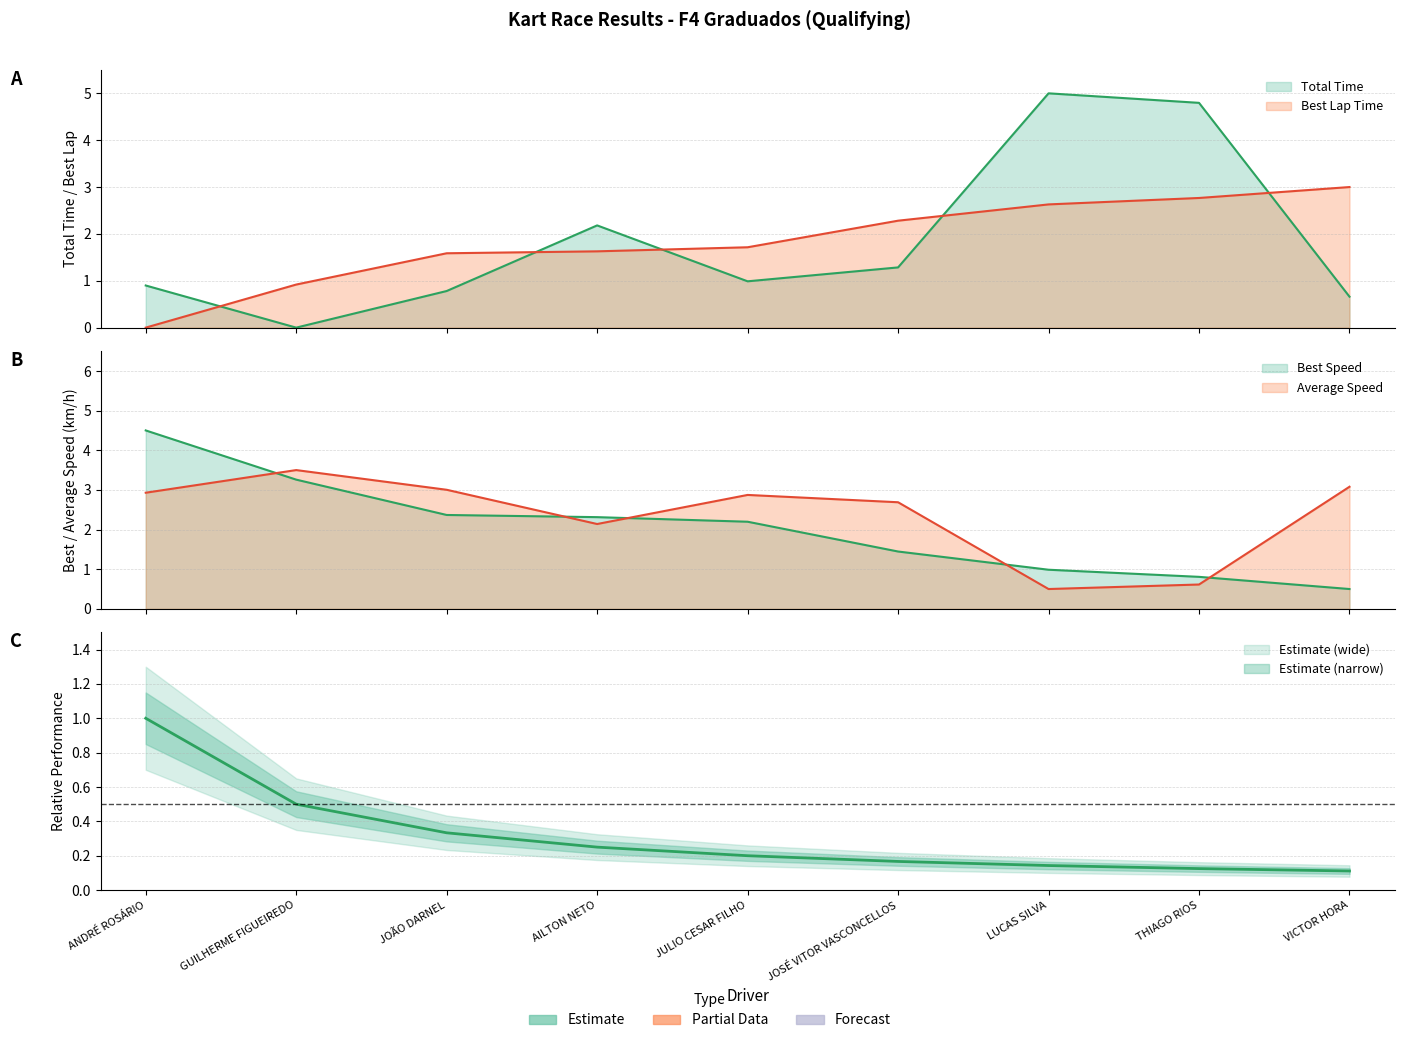

At which label does Best Lap time first exceed 1?

JOÃO DARNEL